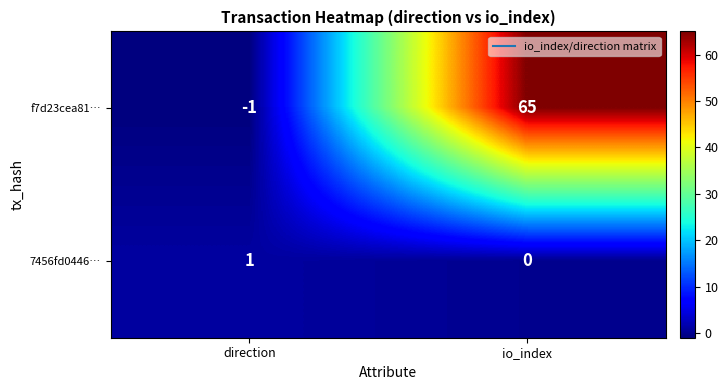

At which category is the sum across all series the highest?

io_index